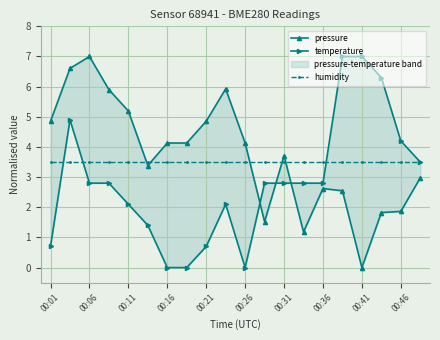

What is the label of the 20th point from the right?

00:01